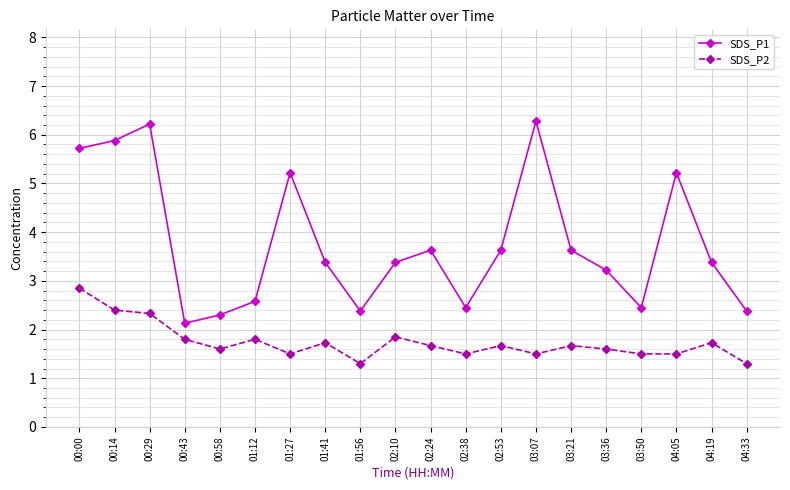

What is the spread (max minus min) of values at 00:14?

3.5